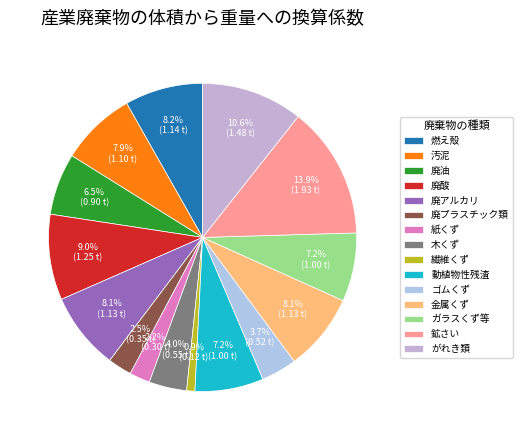

Is it true that がれき類 is 11% of the pie?

True